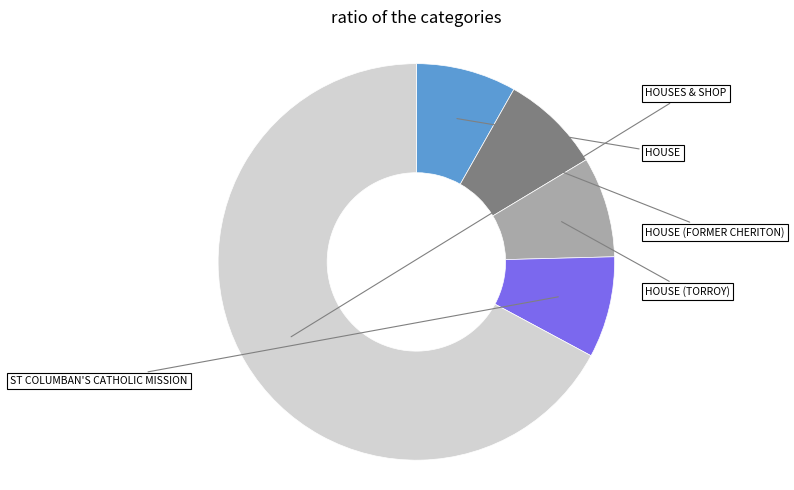

Count the number of slices in the pie.

5